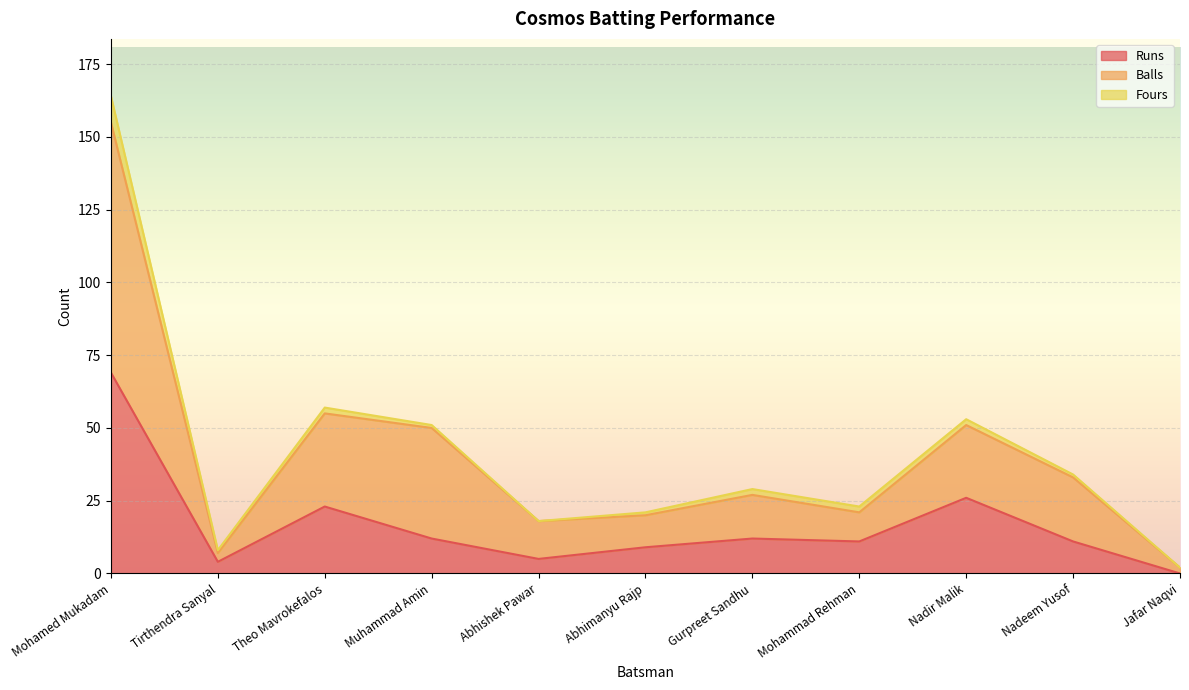

Does the chart display data point markers on the line(s)?

No